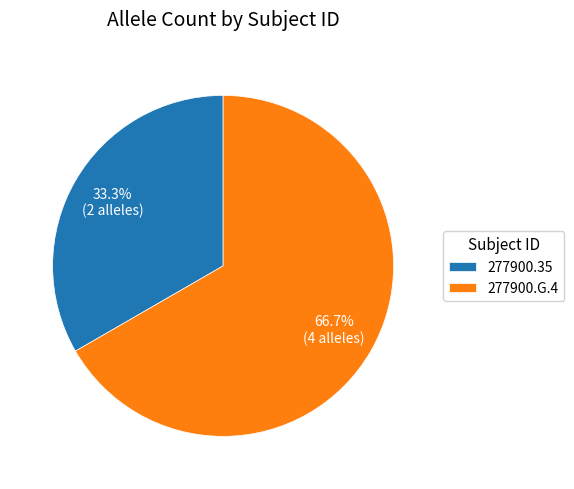

The 277900.35 slice represents 20% of the pie. True or false?

False